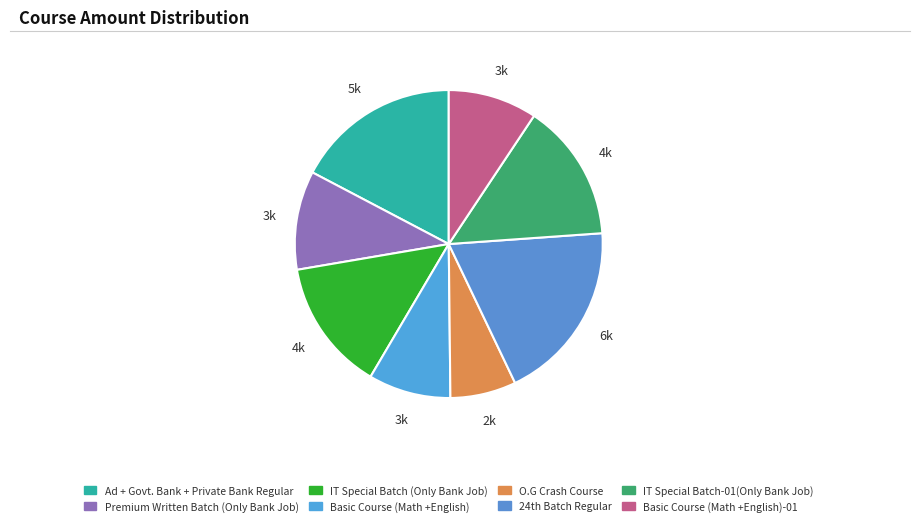

How many slices are in this pie chart?

8